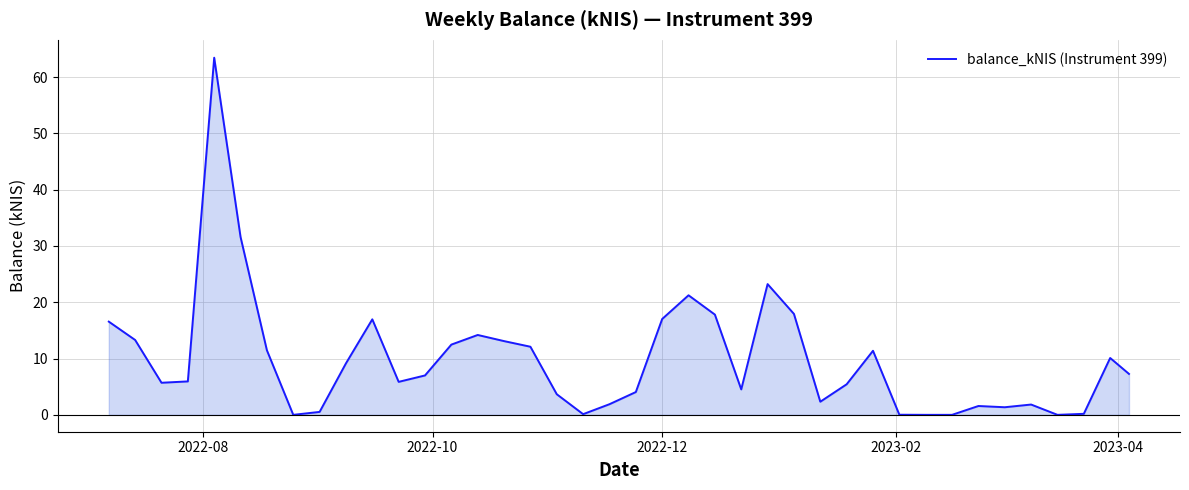

What is the maximum value shown in the chart?

63.5